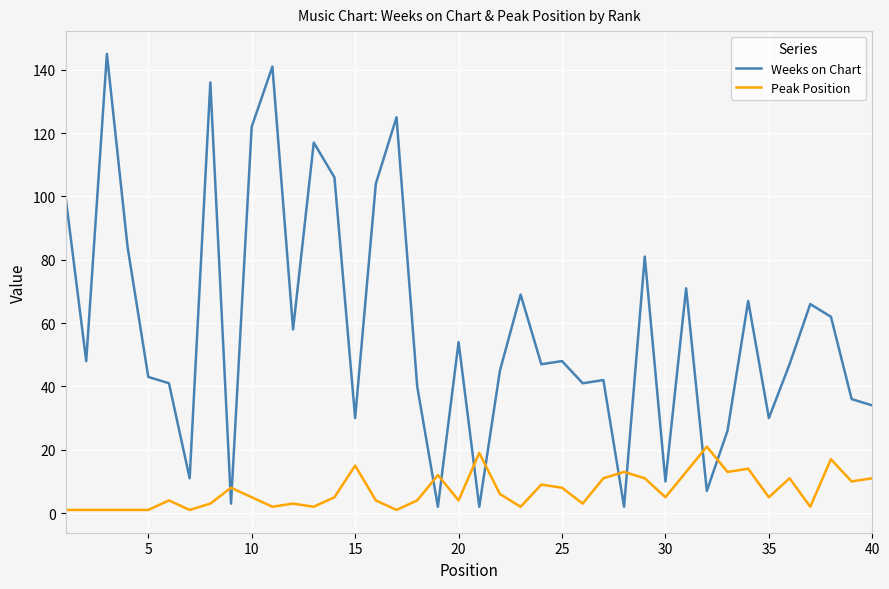

What is the difference between the maximum and minimum values in the Peak Position series?

20